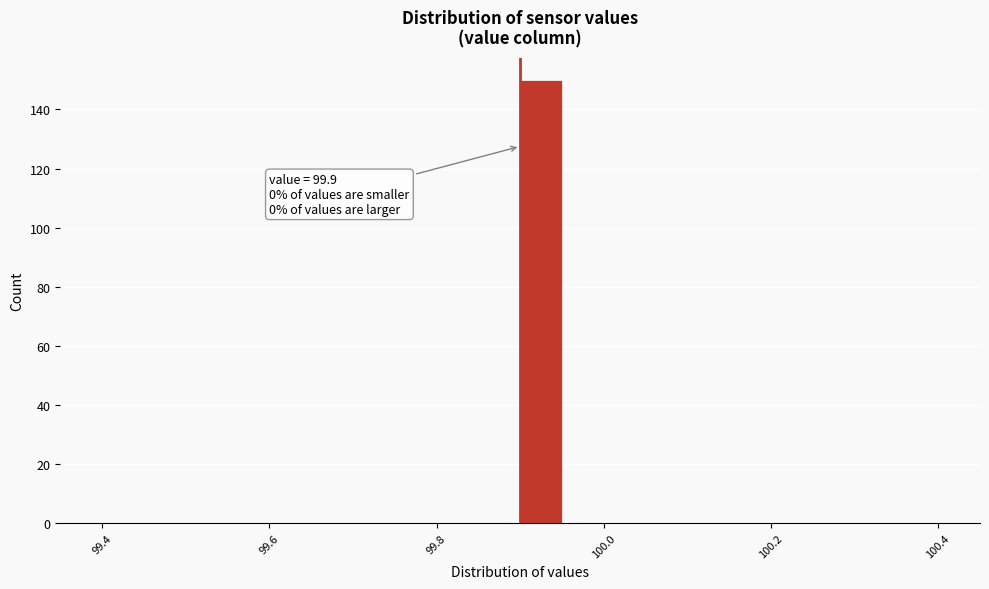

Read against the x-axis, roughly where is the centre of the tallest bar?

99.92